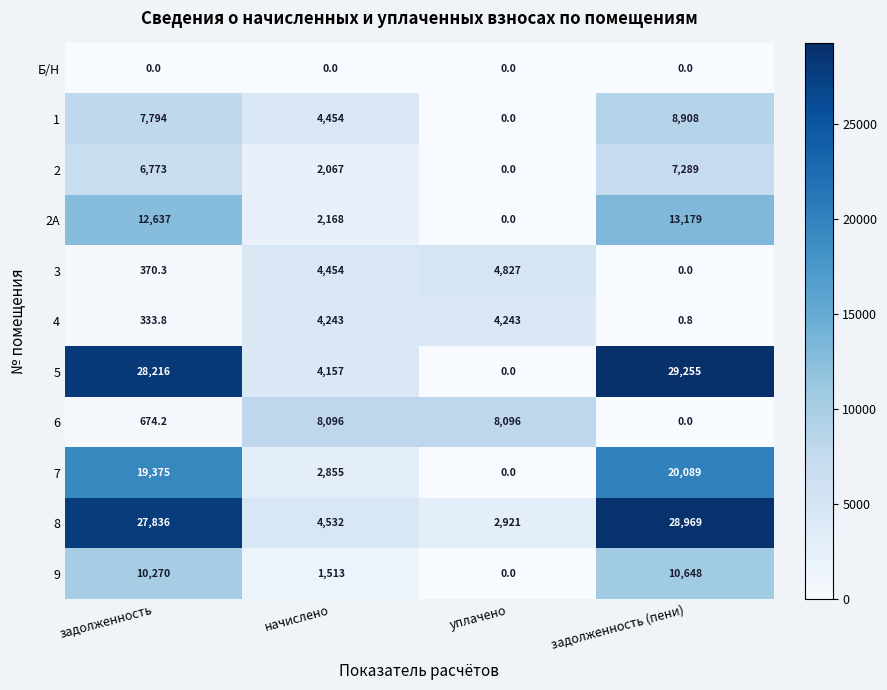

What is the difference between the highest and lowest values at начислено?

8096.0